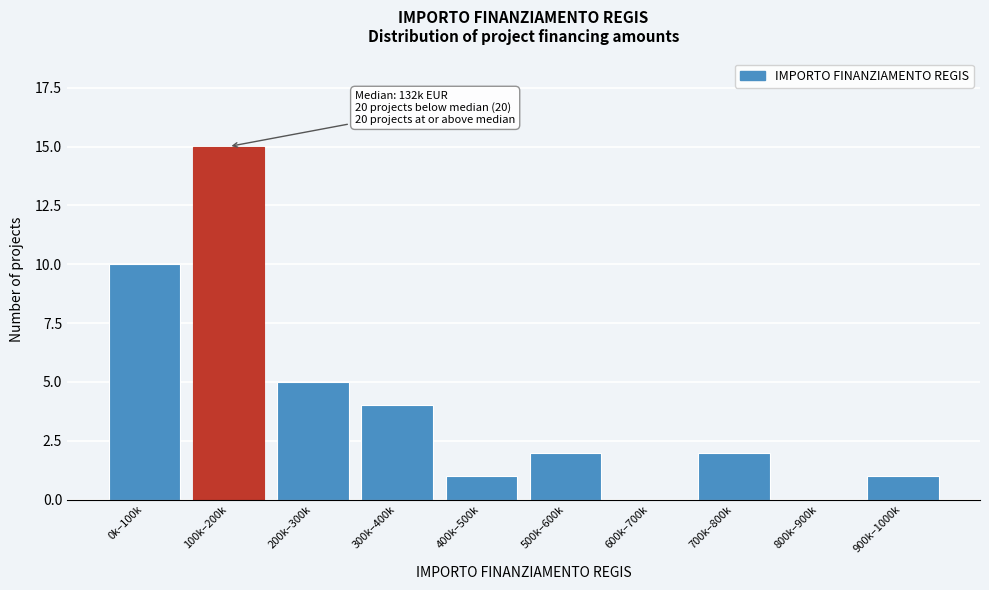

Reading right to left, what are all the values shown in this chart?

900k–1000k=1	800k–900k=0	700k–800k=2	600k–700k=0	500k–600k=2	400k–500k=1	300k–400k=4	200k–300k=5	100k–200k=15	0k–100k=10